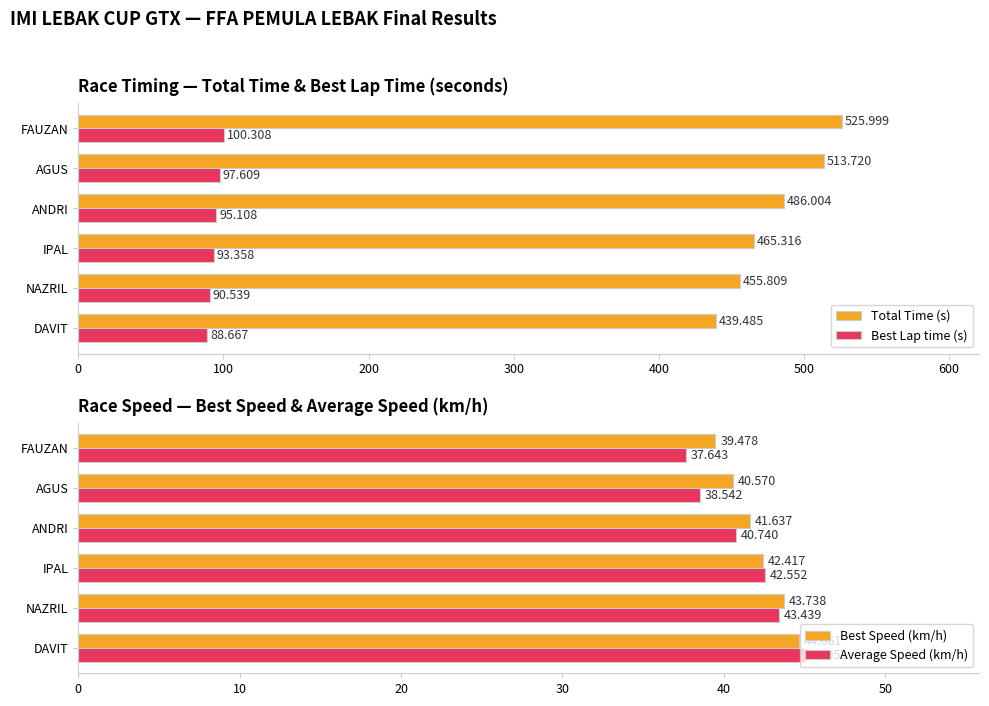

At which label is Best Lap time (s) closest to 94?

IPAL